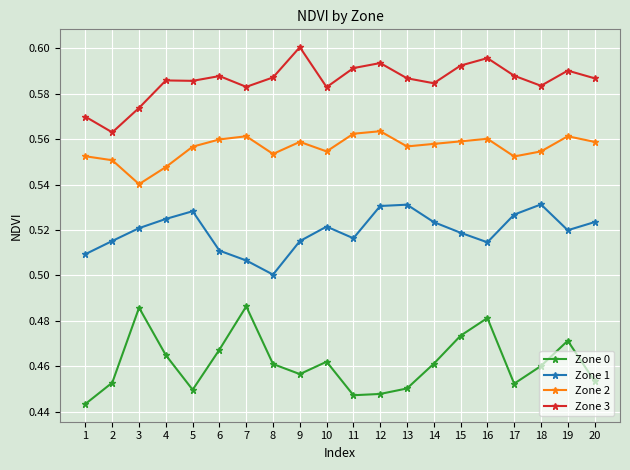

Is it true that Zone 3 equals 0.8 at 7?

False